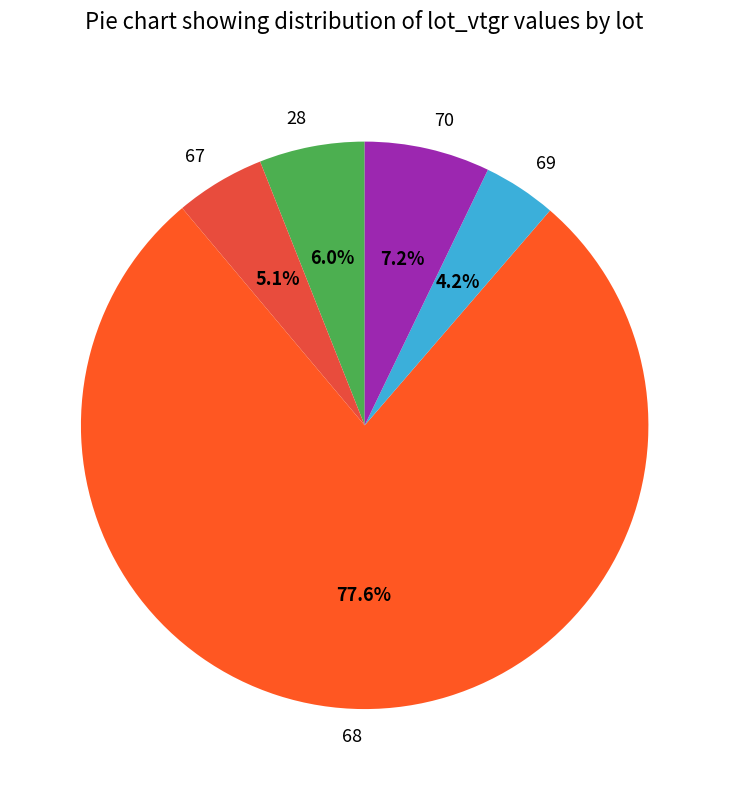

To the nearest percent, what is the average slice percentage?

20%